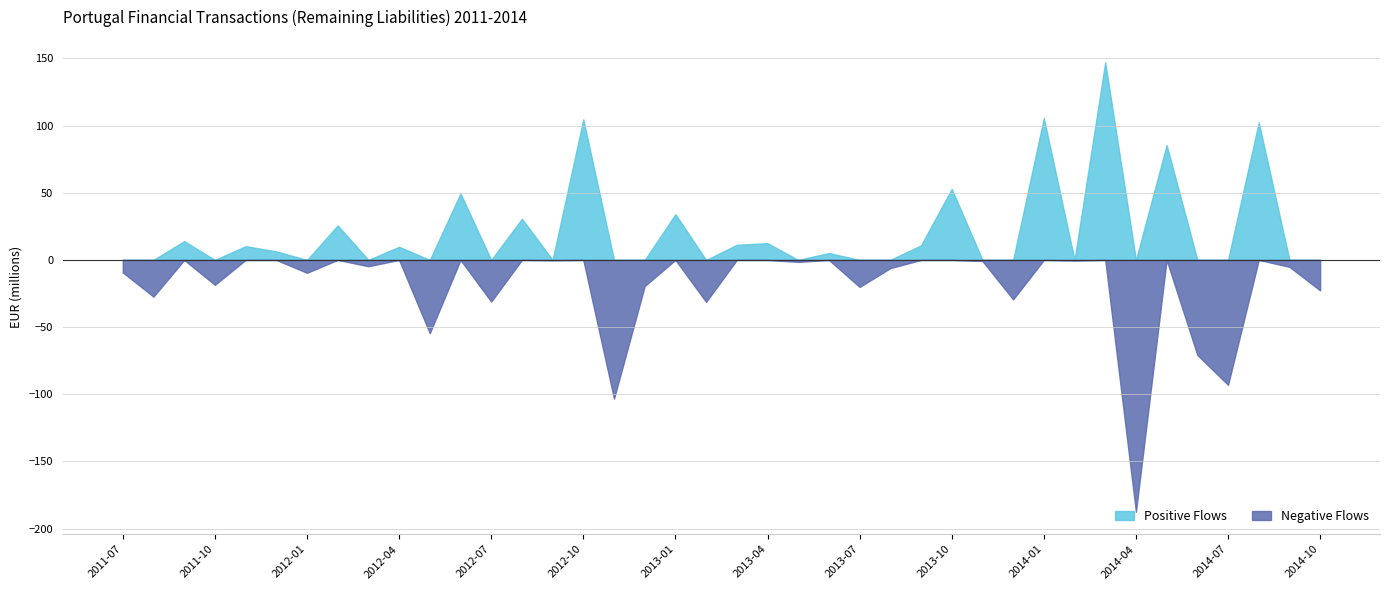

In Negative, how many points are higher than both neighbors (excluding endpoints)?

12